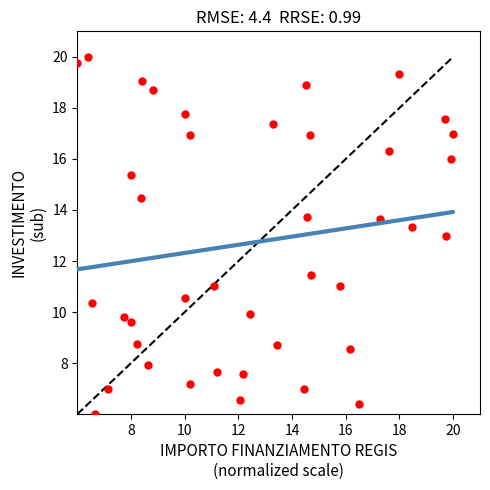

What is the range of X values (max minus min)?

14.0